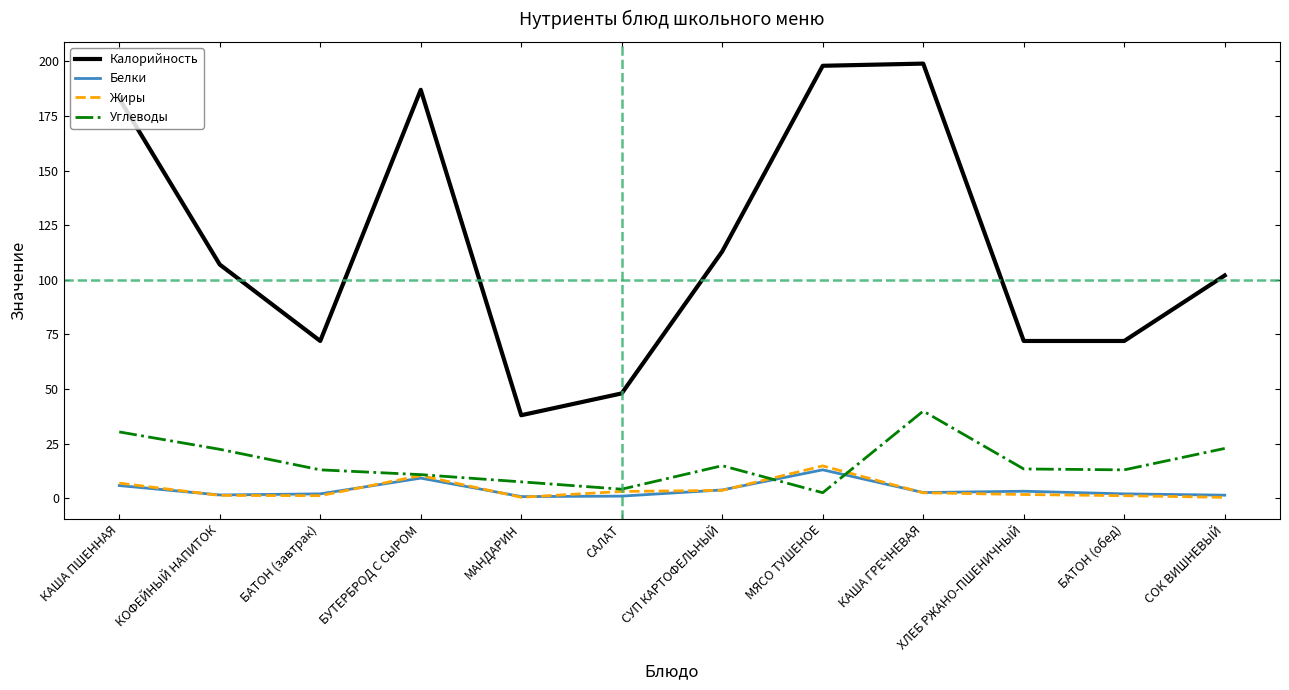

What is the maximum value shown in the chart?

199.0